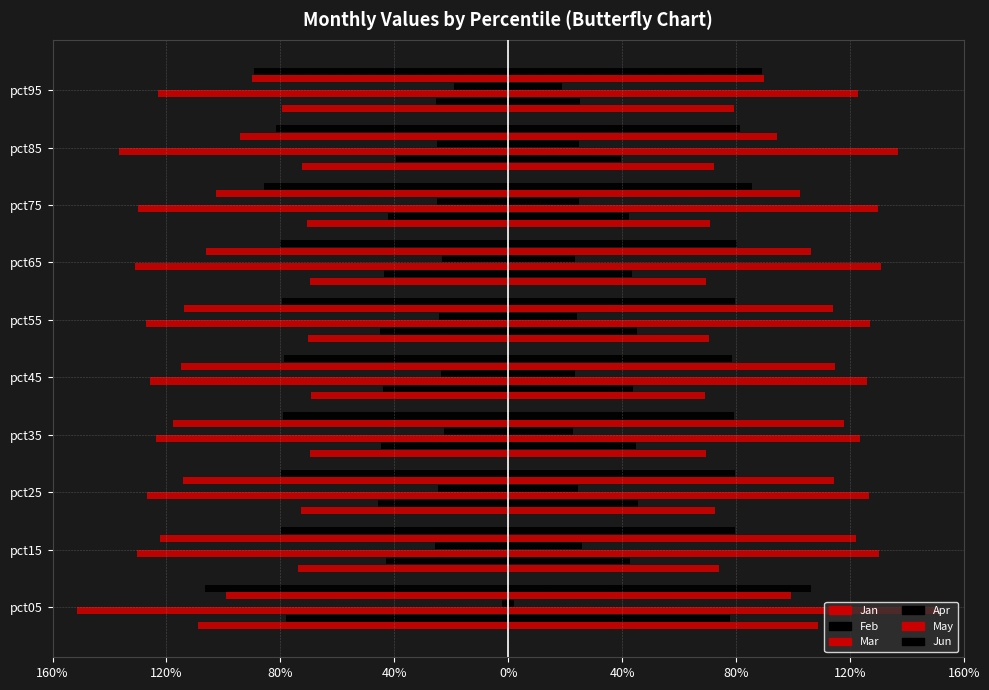

How many data points does each series have?

10